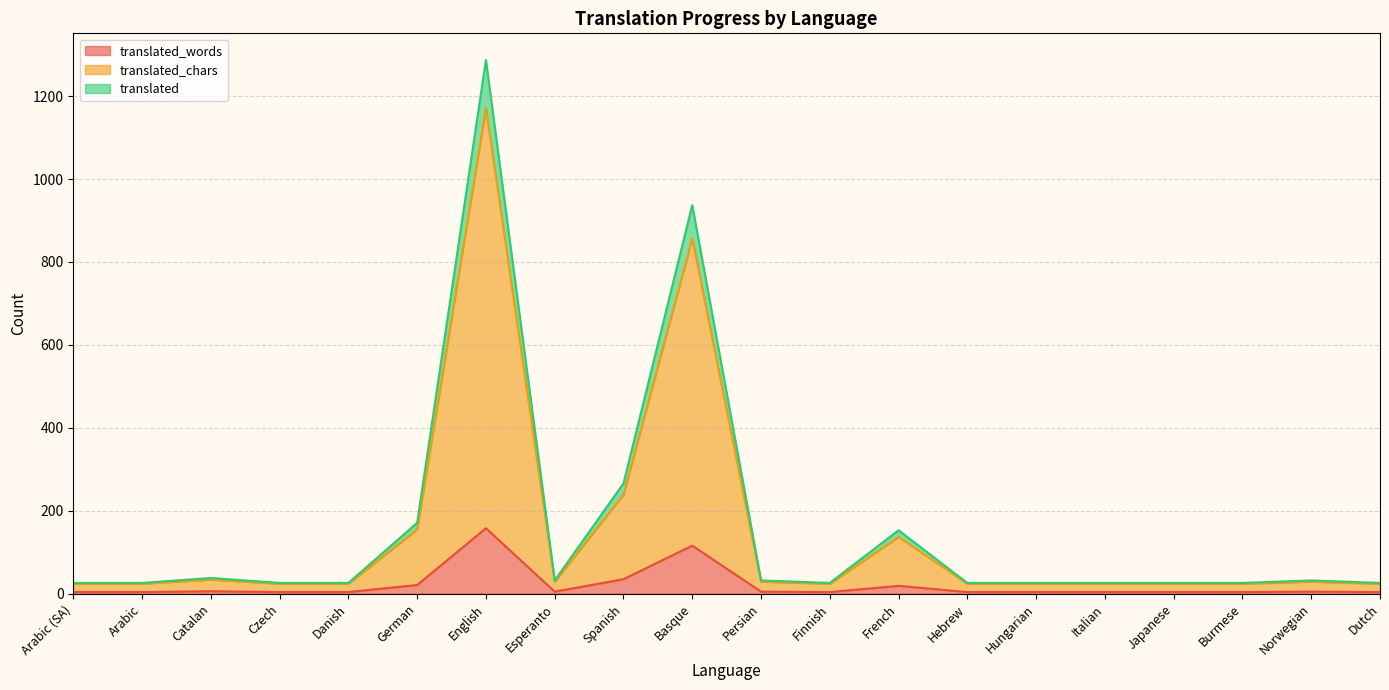

Between Hungarian and Dutch, which series saw the biggest shift?

translated_words